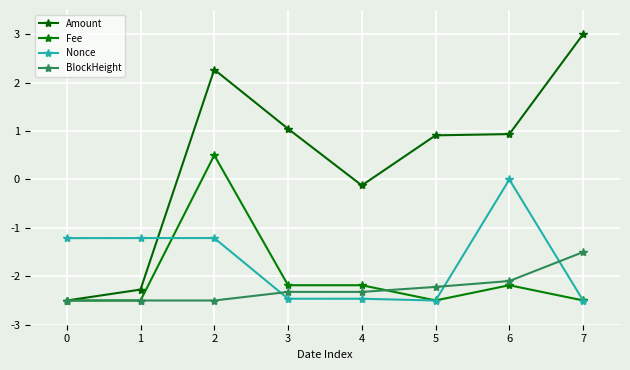

Reading left to right, transcribe all the data shown in this chart.

Amount: 0=-2.5	1=-2.3	2=2.3	3=1.0	4=-0.1	5=0.9	6=0.9	7=3.0
Fee: 0=-2.5	1=-2.5	2=0.5	3=-2.2	4=-2.2	5=-2.5	6=-2.2	7=-2.5
Nonce: 0=-1.2	1=-1.2	2=-1.2	3=-2.5	4=-2.5	5=-2.5	6=0.0	7=-2.5
BlockHeight: 0=-2.5	1=-2.5	2=-2.5	3=-2.3	4=-2.3	5=-2.2	6=-2.1	7=-1.5